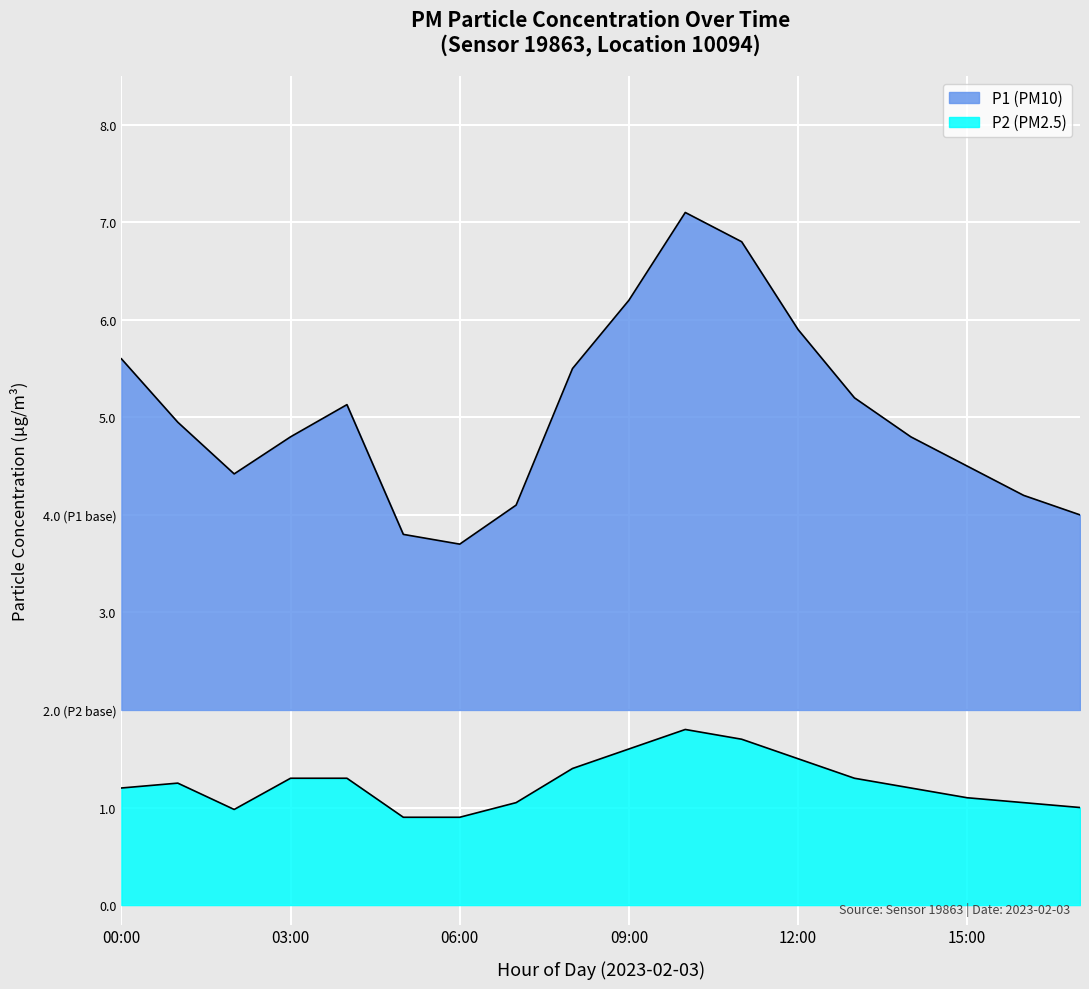

What is the label of the 7th point from the left?

06:00